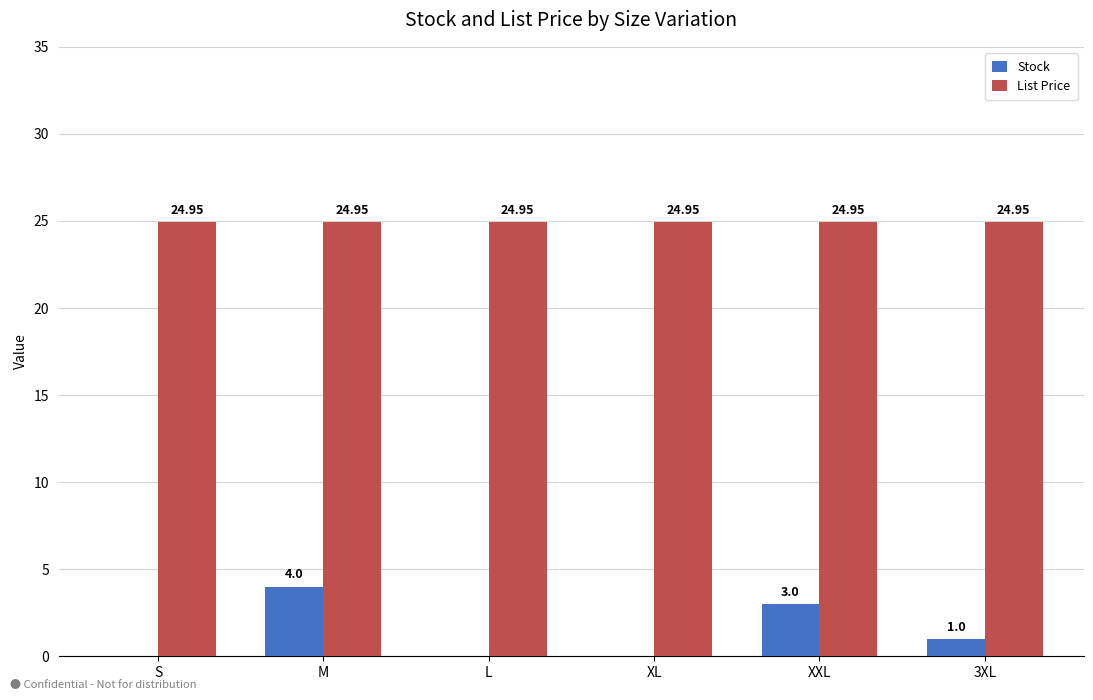

At which category is the sum across all series the highest?

M